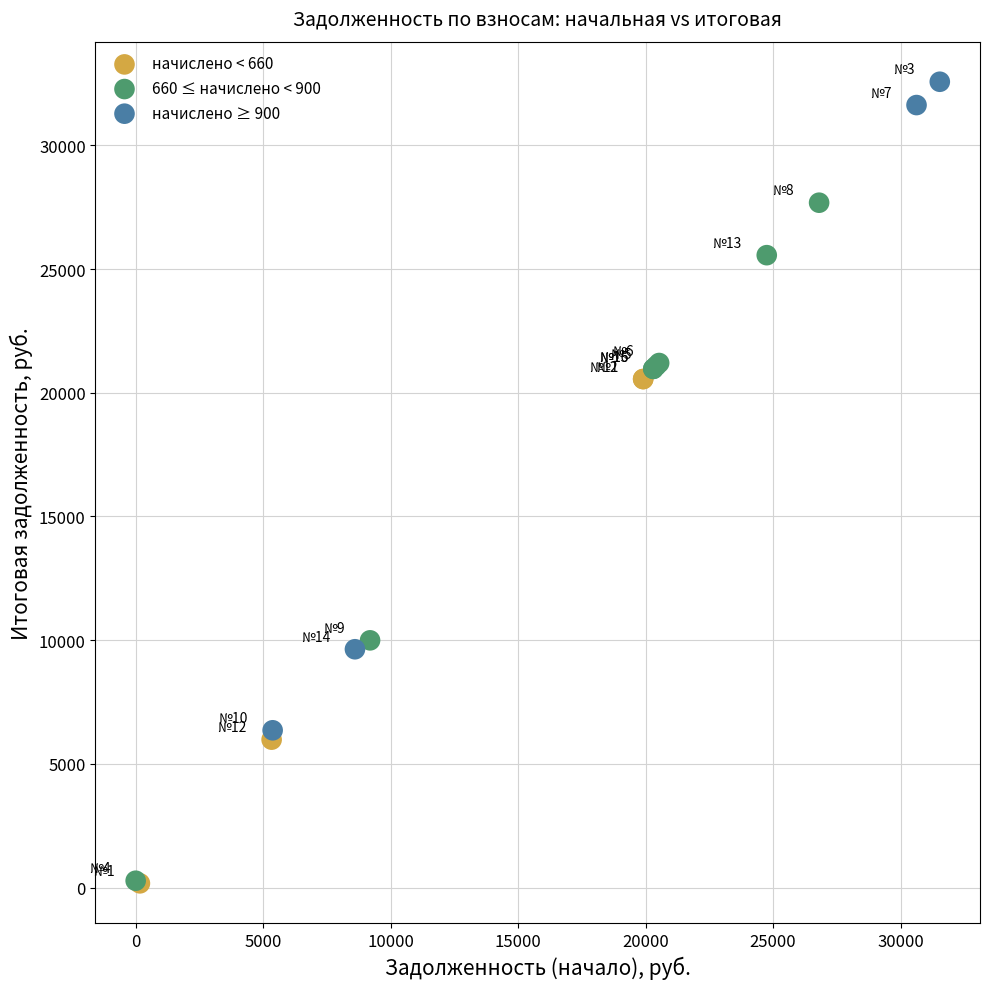

What are all the series names shown in the legend?

начислено < 660, 660 ≤ начислено < 900, начислено ≥ 900